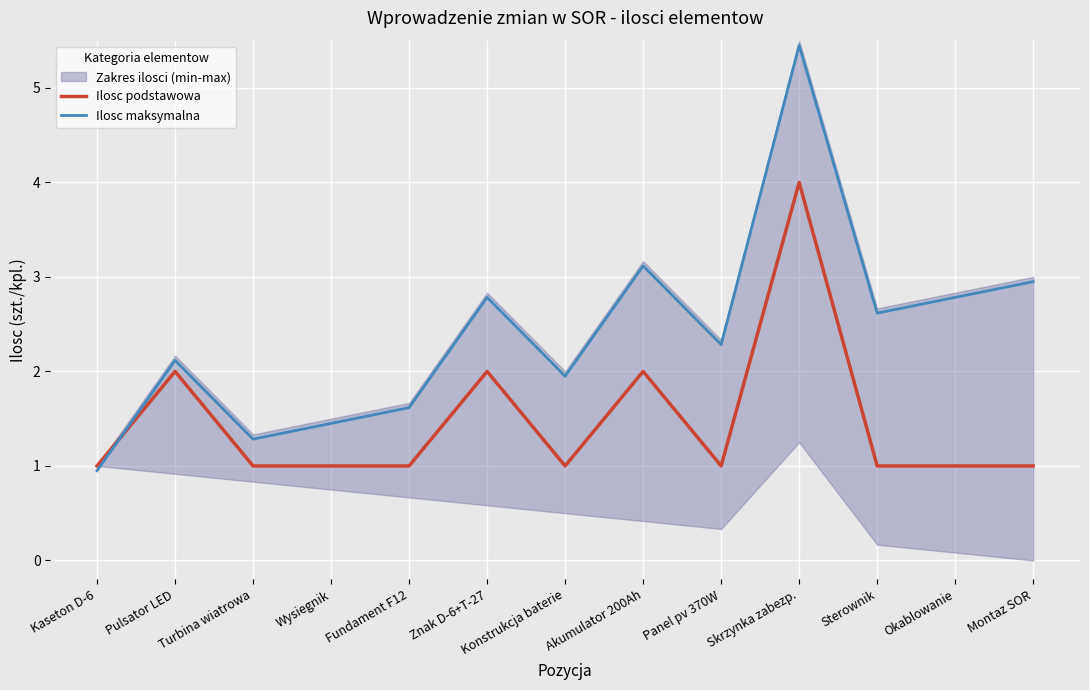

How many lines are shown in the chart?

2